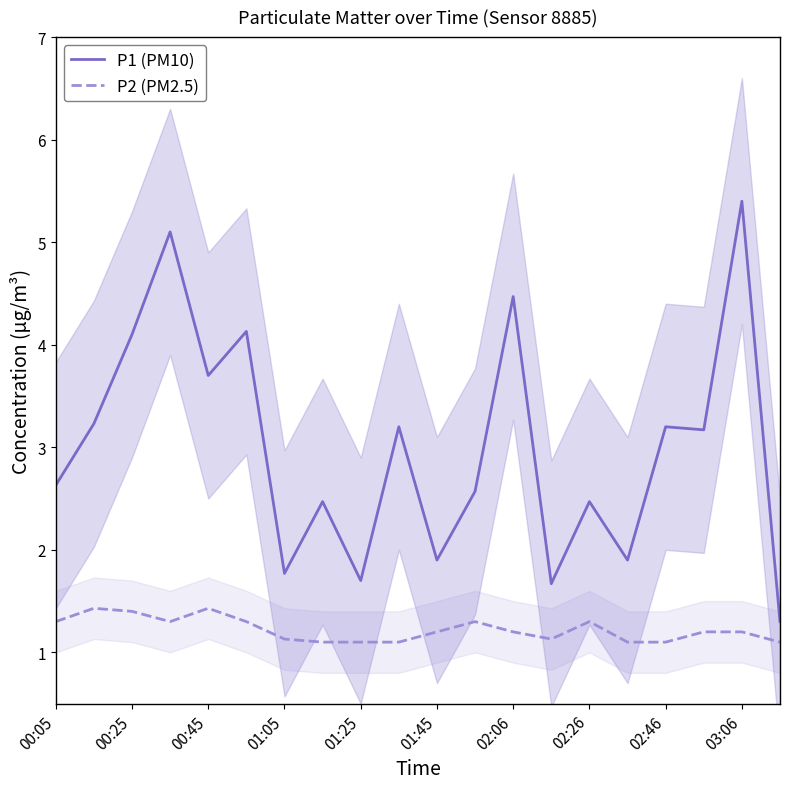

Reading right to left, transcribe all the data shown in this chart.

P1 (PM10): 1.3	5.4	3.2	3.2	1.9	2.5	1.7	4.5	2.6	1.9	3.2	1.7	2.5	1.8	4.1	3.7	5.1	4.1	3.2	2.6
P2 (PM2.5): 1.1	1.2	1.2	1.1	1.1	1.3	1.1	1.2	1.3	1.2	1.1	1.1	1.1	1.1	1.3	1.4	1.3	1.4	1.4	1.3